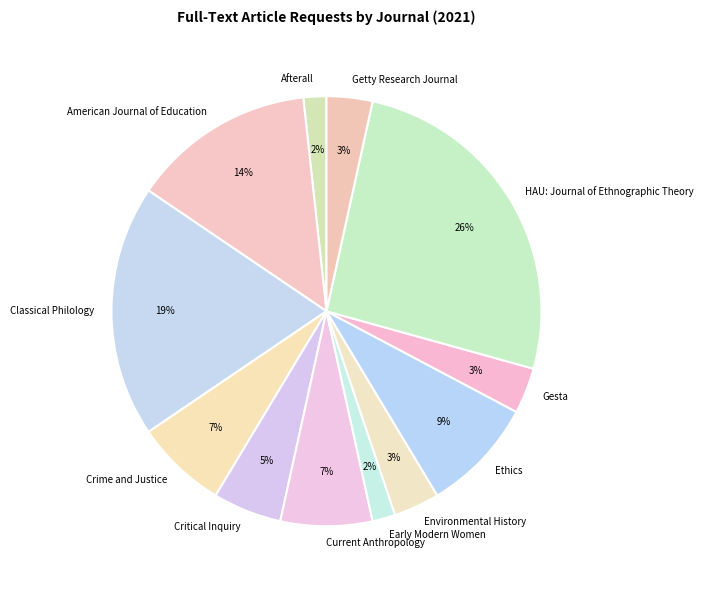

Between Getty Research Journal and Classical Philology, which is larger?

Classical Philology